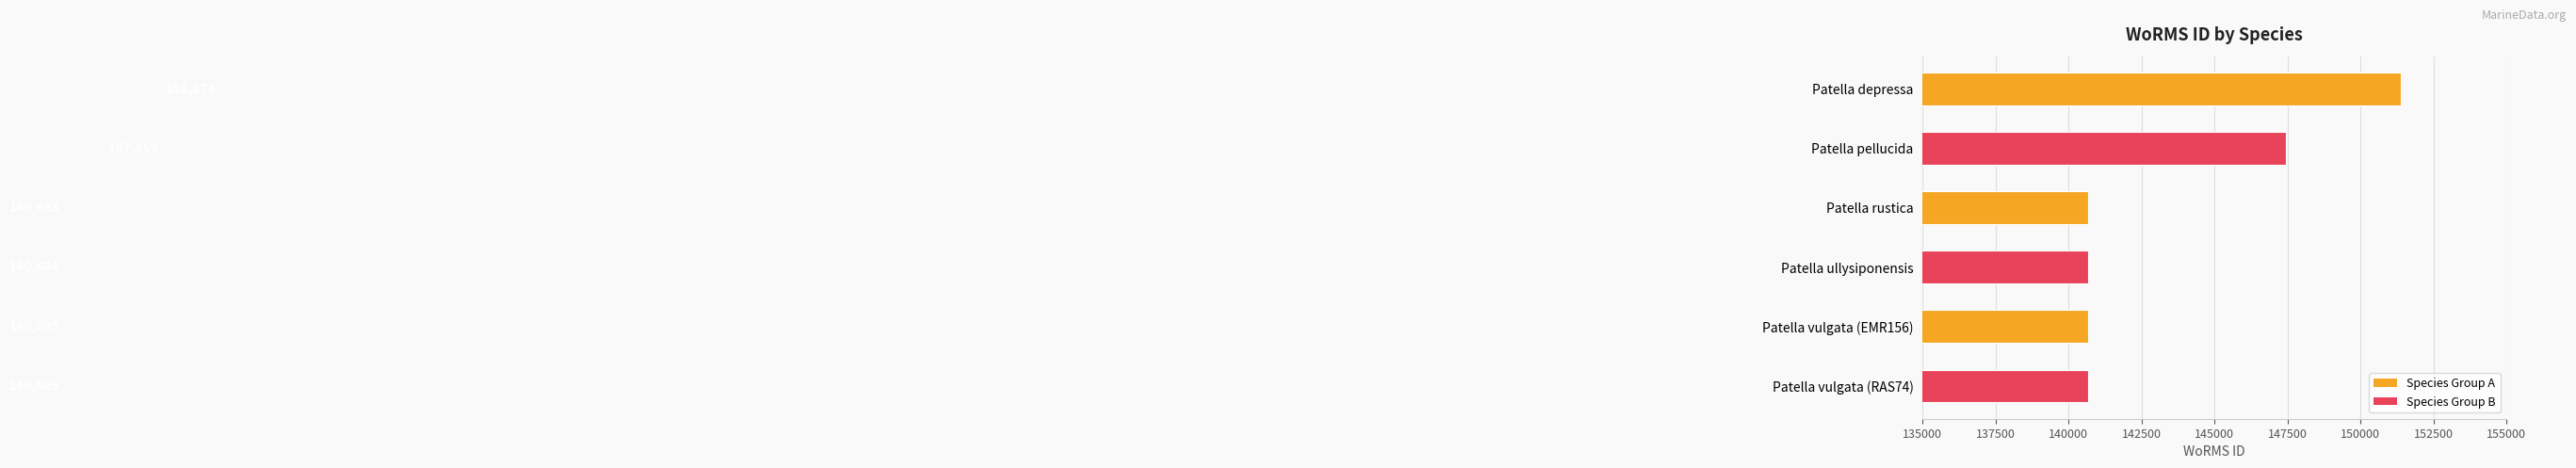

What is the average value?

143595